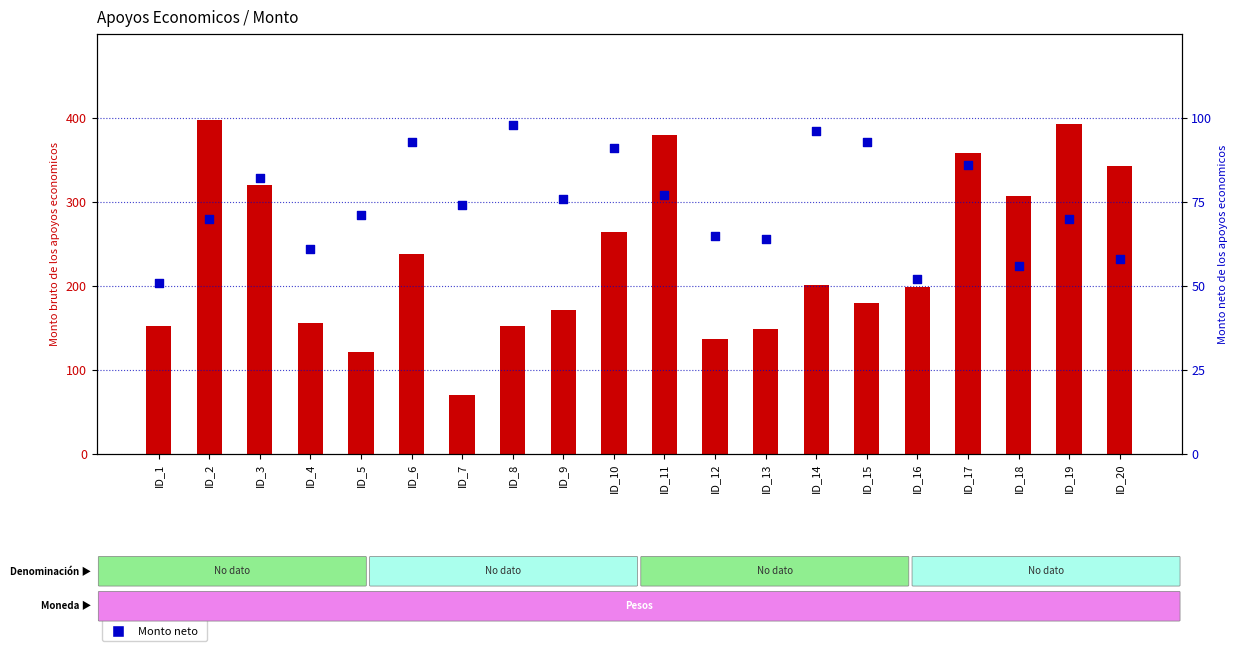

At which category is the sum across all series the highest?

ID_2